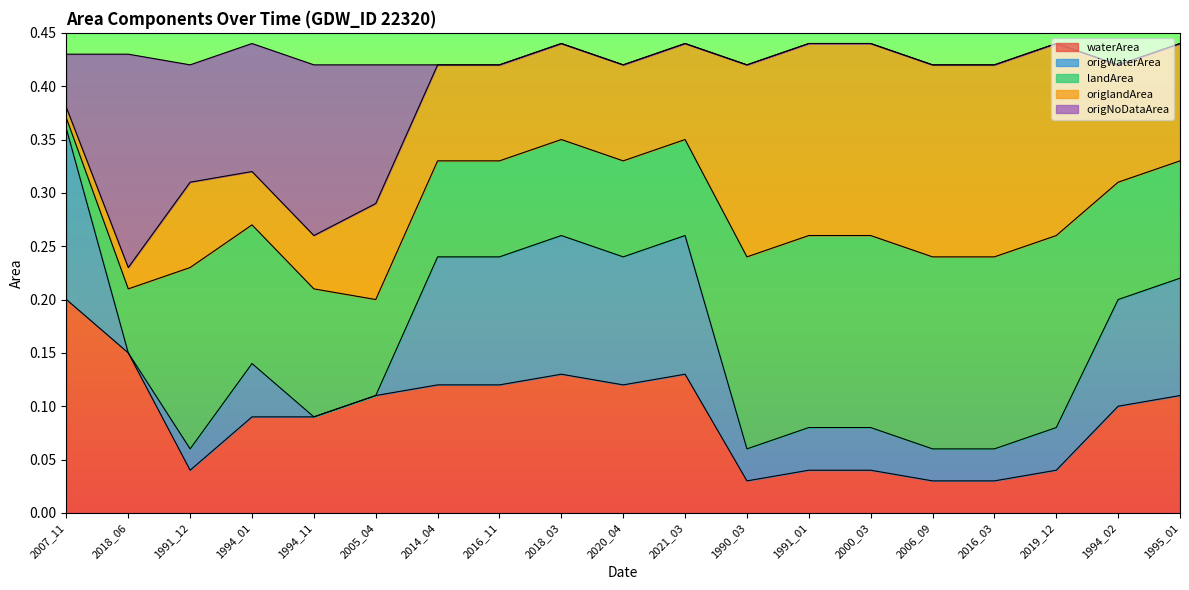

Is it true that origNoDataArea equals 0.1 at 2016_11?

False